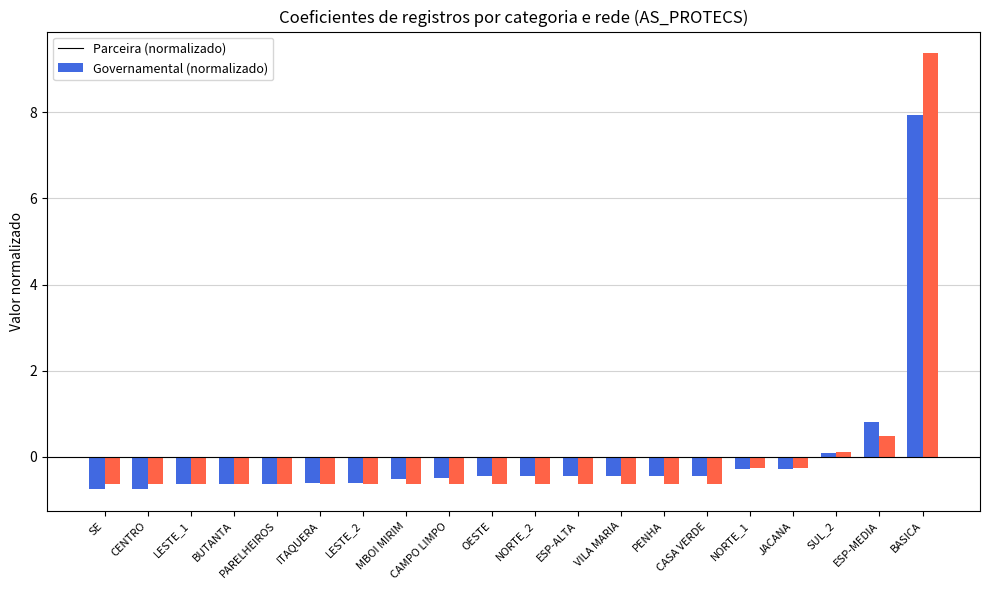

Reading left to right, list all the values displayed in this chart.

Parceira (normalizado): -0.8	-0.8	-0.6	-0.6	-0.6	-0.6	-0.6	-0.5	-0.5	-0.5	-0.5	-0.5	-0.5	-0.5	-0.5	-0.3	-0.3	0.1	0.8	7.9
Governamental (normalizado): -0.6	-0.6	-0.6	-0.6	-0.6	-0.6	-0.6	-0.6	-0.6	-0.6	-0.6	-0.6	-0.6	-0.6	-0.6	-0.3	-0.3	0.1	0.5	9.4